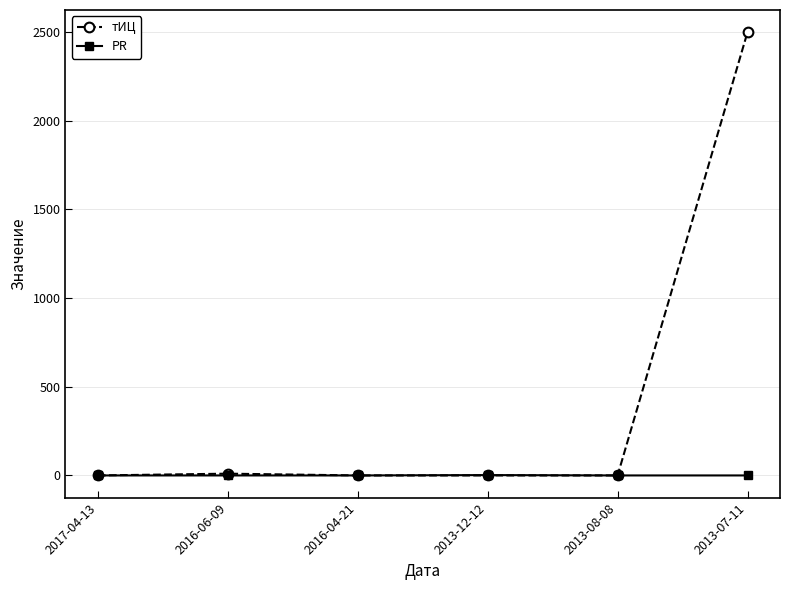

Which series has the largest range (max minus min)?

тИЦ